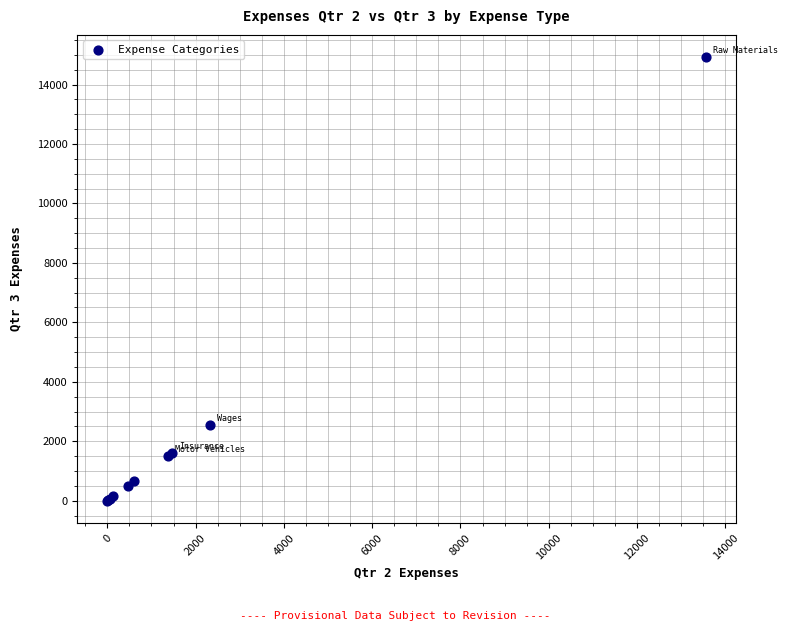

What Y value in the scatter plot is closest to 7462?

2555.5